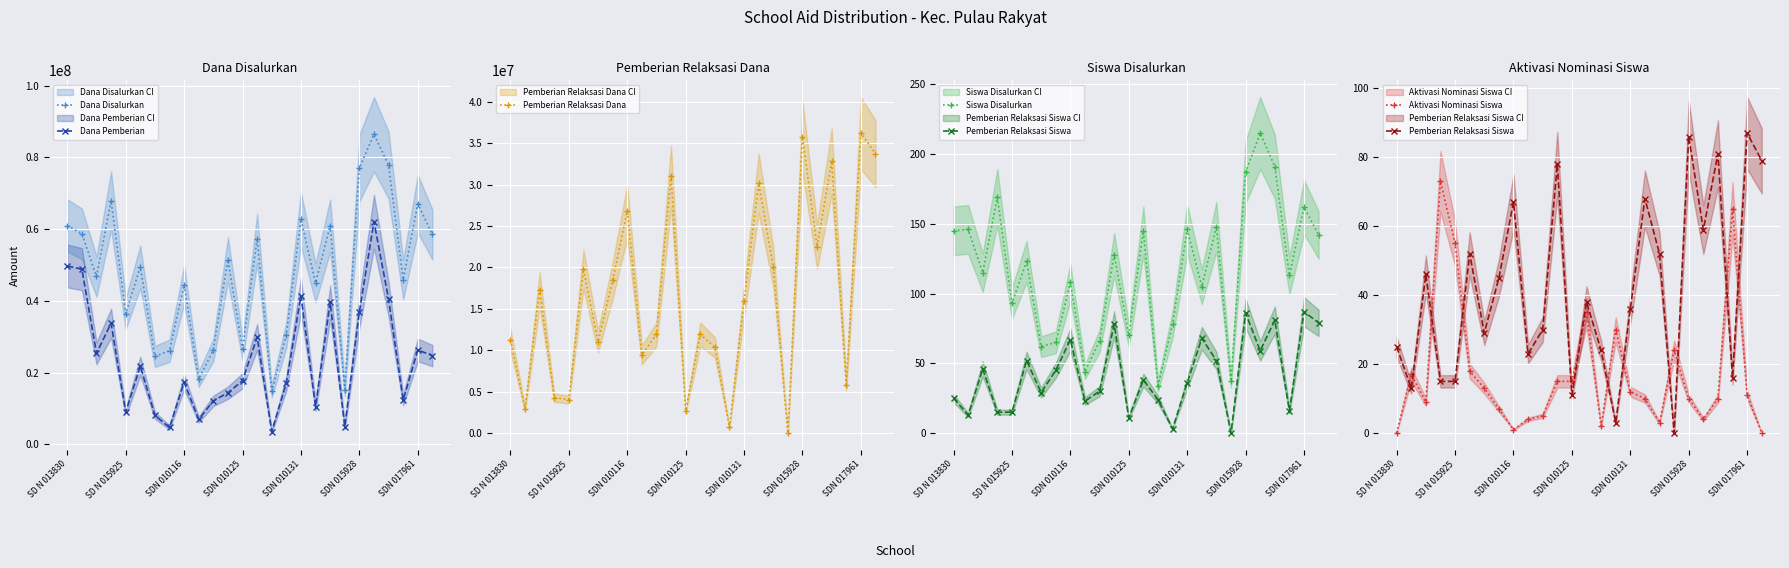

List the series in order of their peak value, highest first.

Dana Disalurkan, Dana Pemberian, Pemberian Relaksasi Dana, Siswa Disalurkan, Pemberian Relaksasi Siswa, Aktivasi Nominasi Siswa